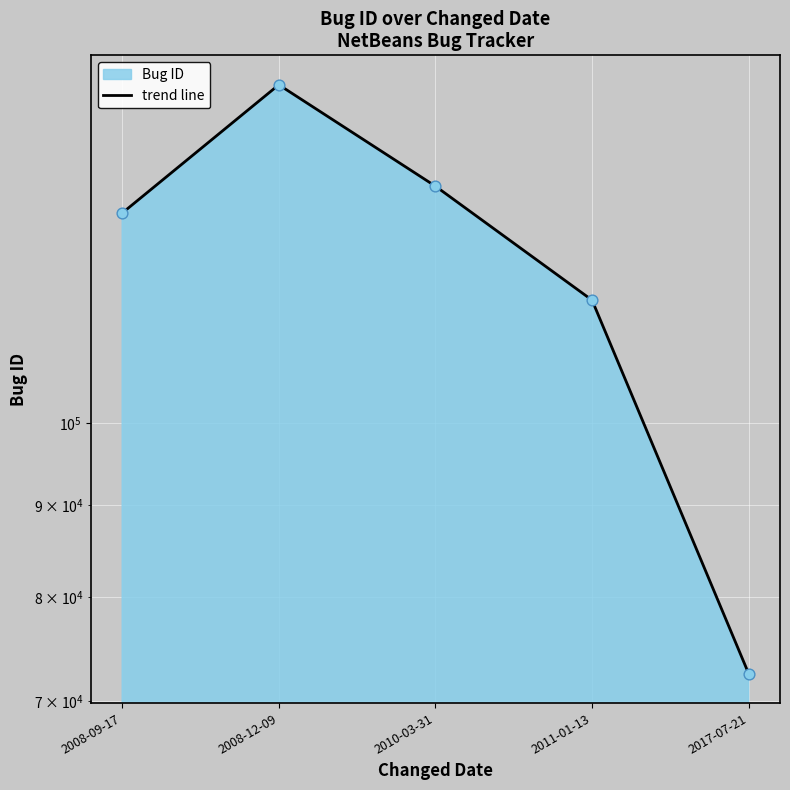

What is the change in value from 2008-09-17 to 2010-03-31?

+4593